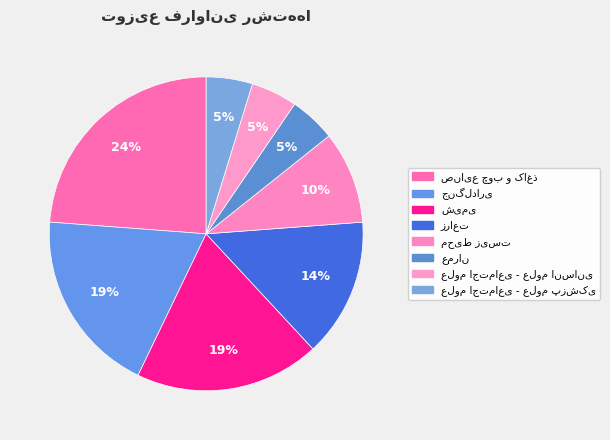

Does علوم اجتماعی - علوم پزشکی account for over 50% of the chart?

No